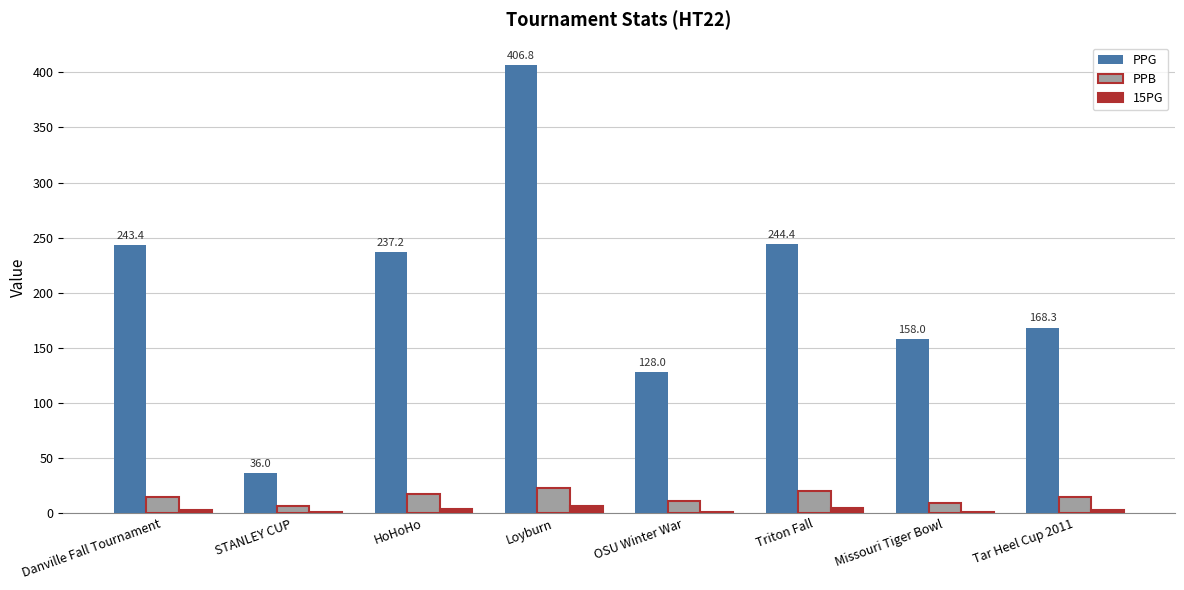

Is it true that PPB equals 14.1 at Danville Fall Tournament?

True